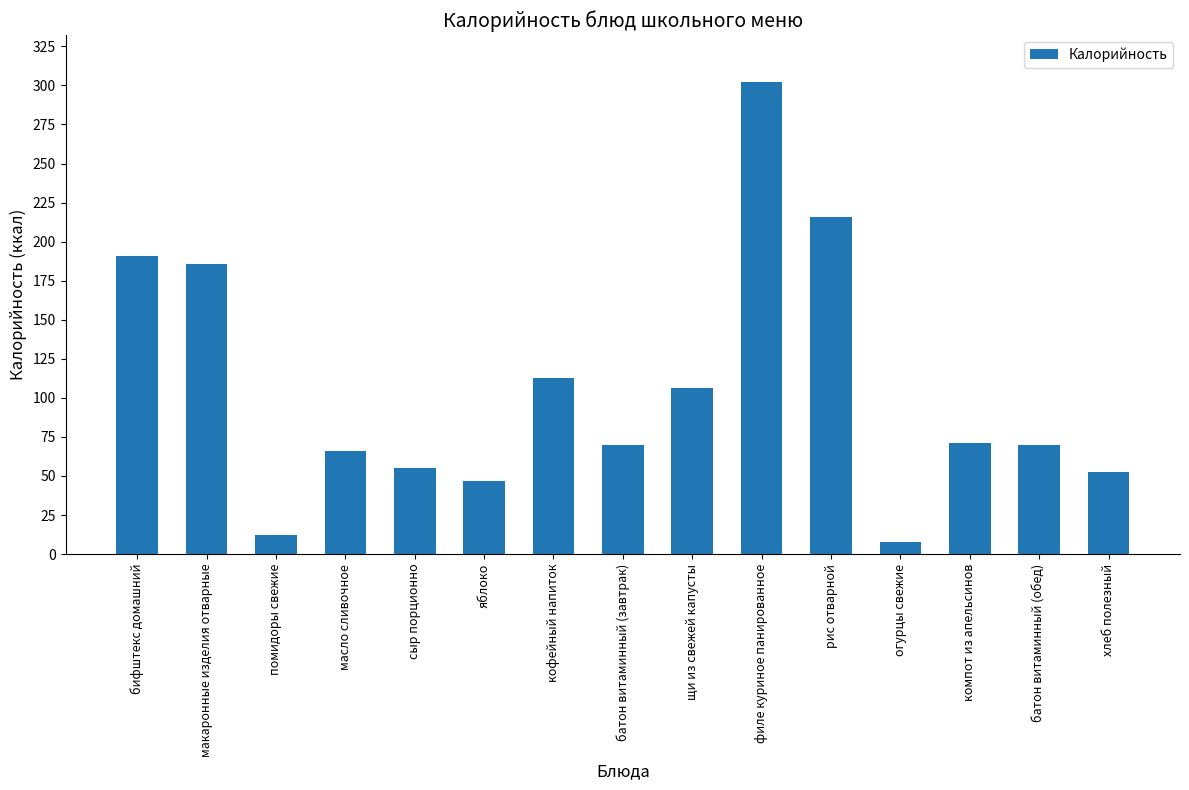

What is the greatest value displayed?

302.0